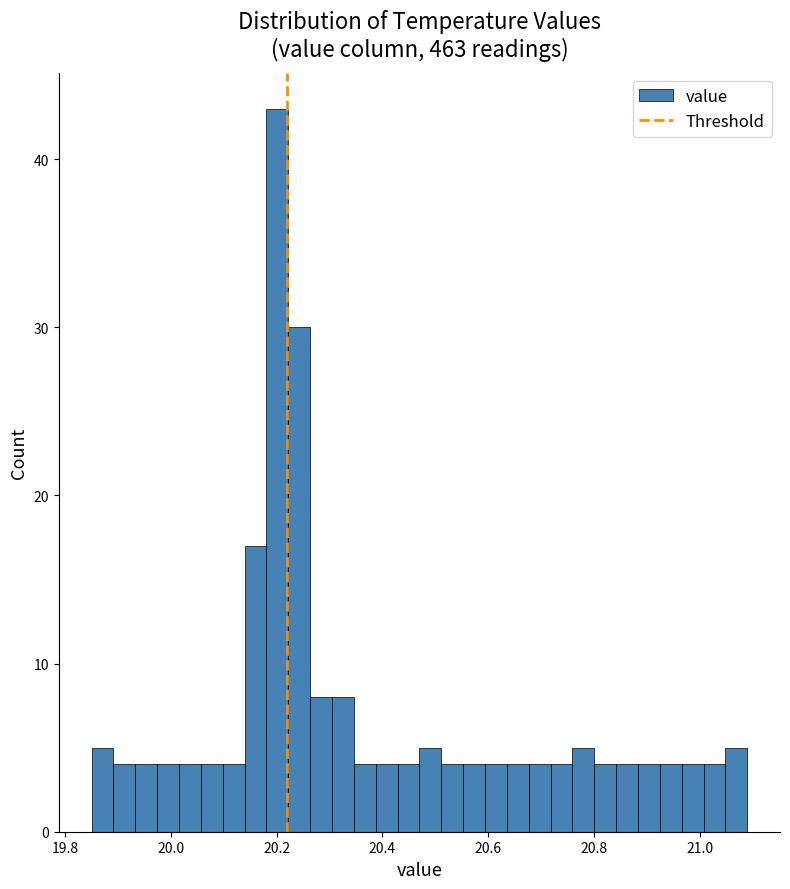

Around what value on the x-axis is the tallest bar? Give the approximate position of its centre, as read against the axis.

20.20